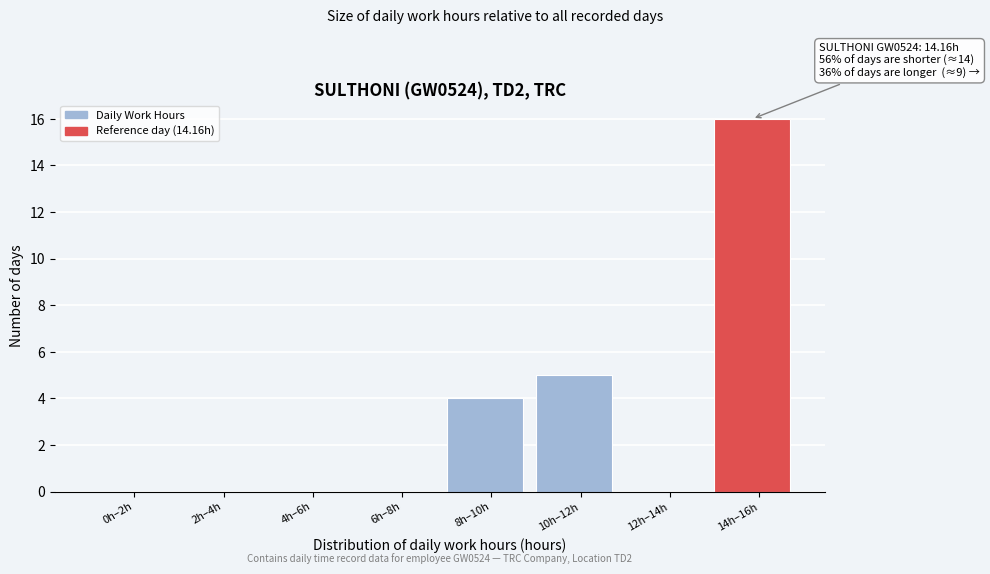

Reading left to right, list all the values displayed in this chart.

0h–2h=0	2h–4h=0	4h–6h=0	6h–8h=0	8h–10h=4	10h–12h=5	12h–14h=0	14h–16h=16